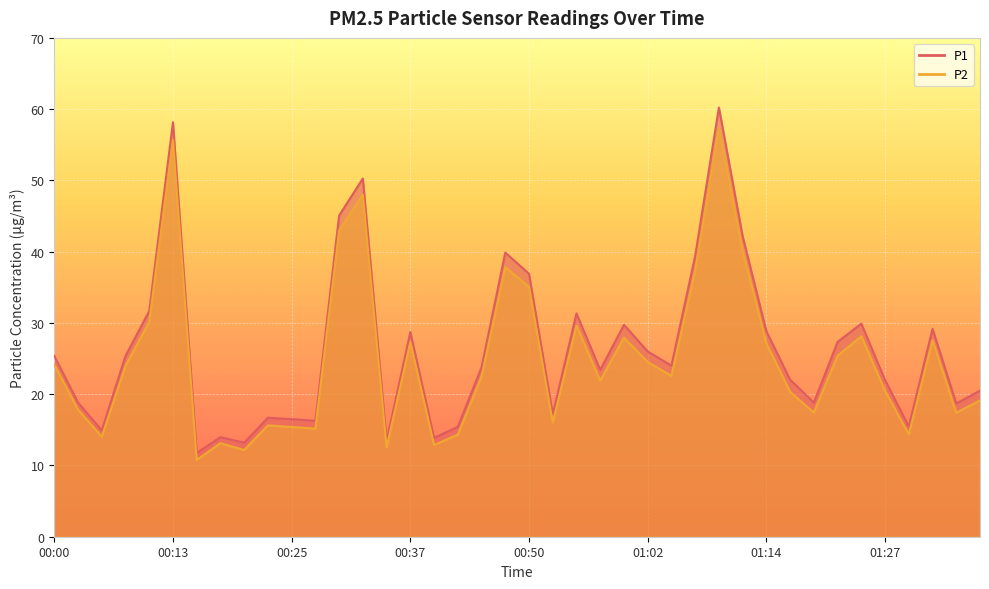

What is the difference between the second highest and minimum values in the P1 series?

46.4